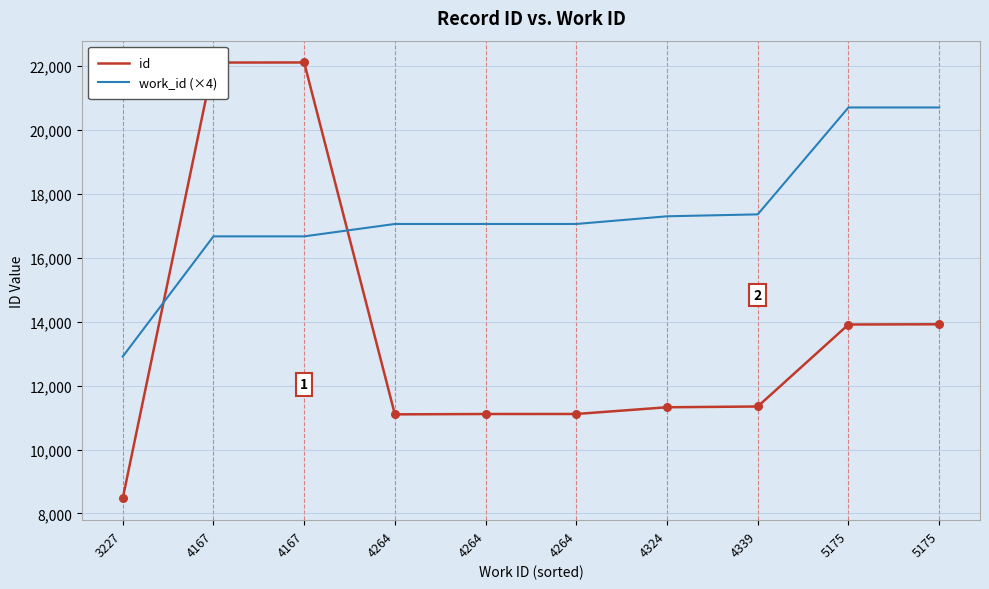

What is the total value across all series at 4264?

28156